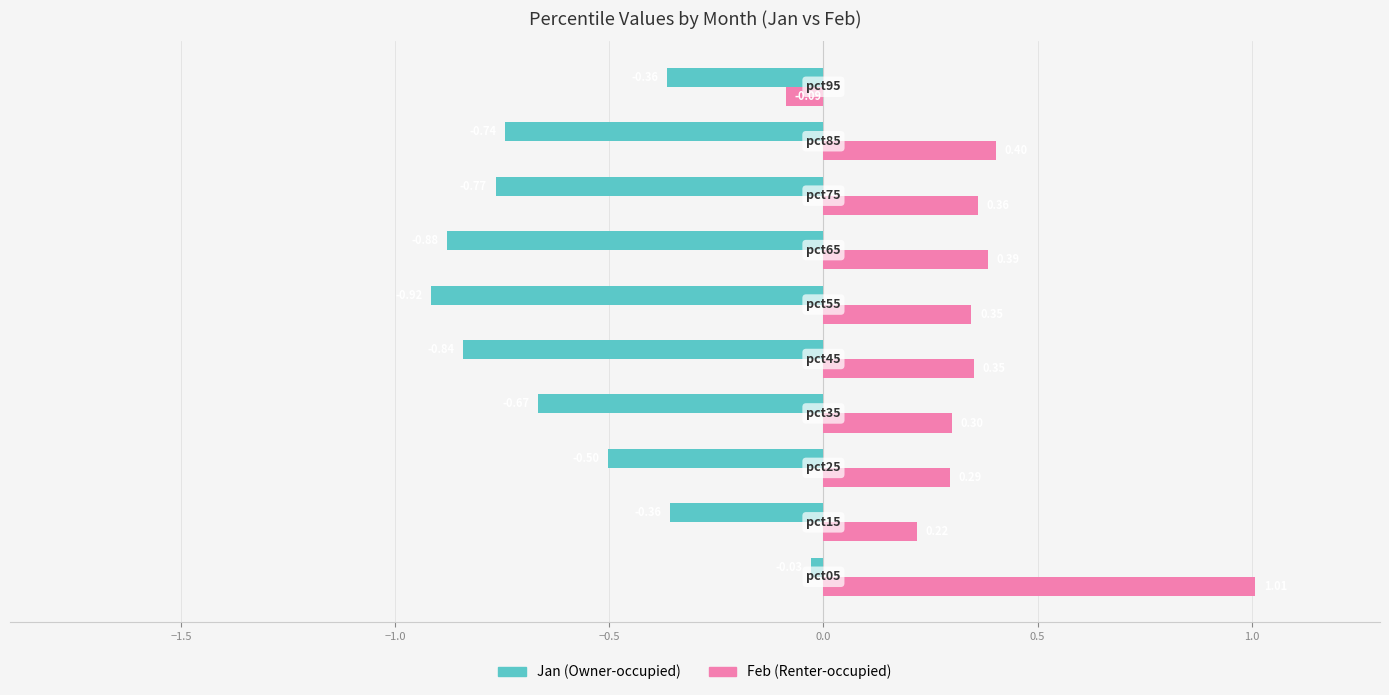

At how many categories does at least one series exceed 0?

9